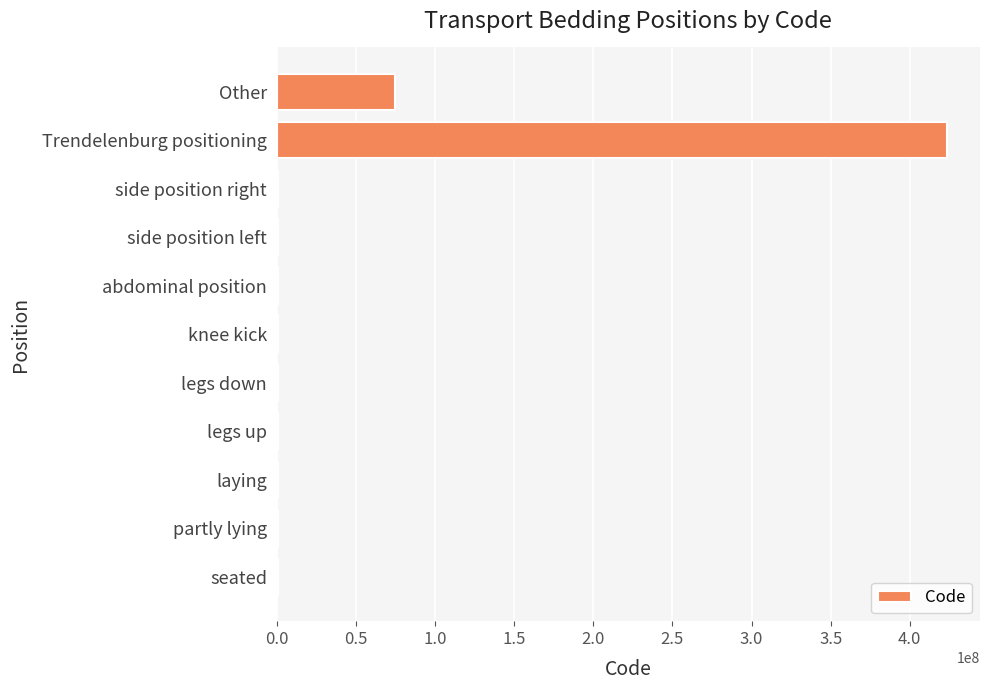

What is the maximum value shown in the chart?

423212001